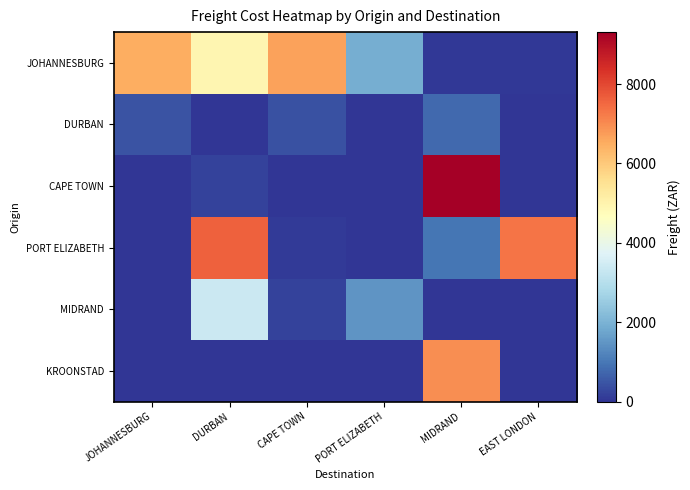

Which series has the largest total across all categories?

JOHANNESBURG